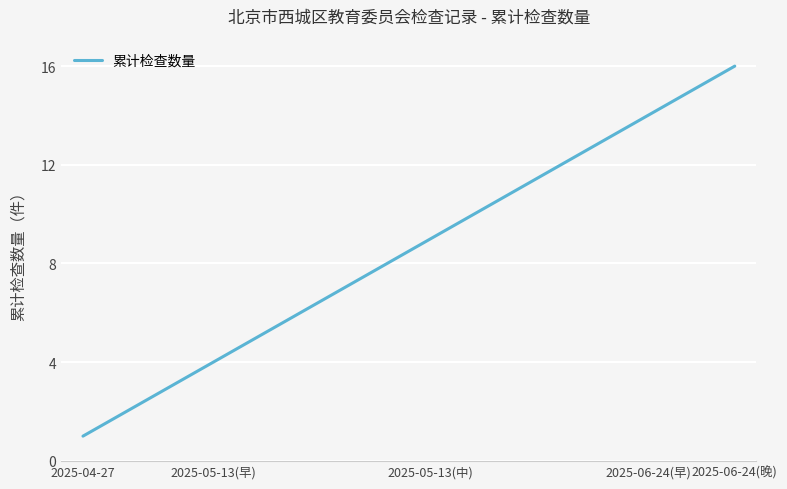

What is the greatest value displayed?

16